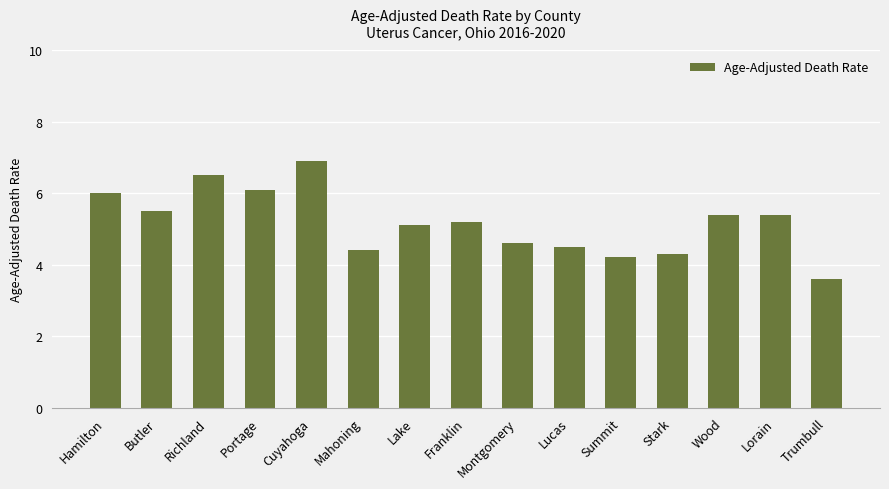

Is it true that the value at Cuyahoga is 1.5?

False